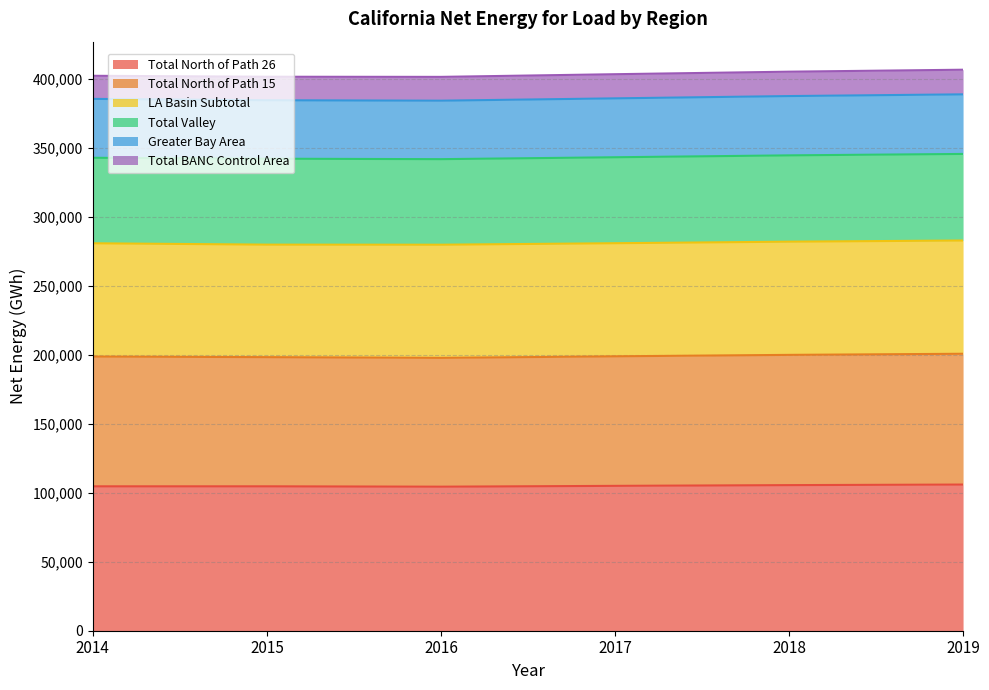

How many data points in Total North of Path 26 are above 105035?

2